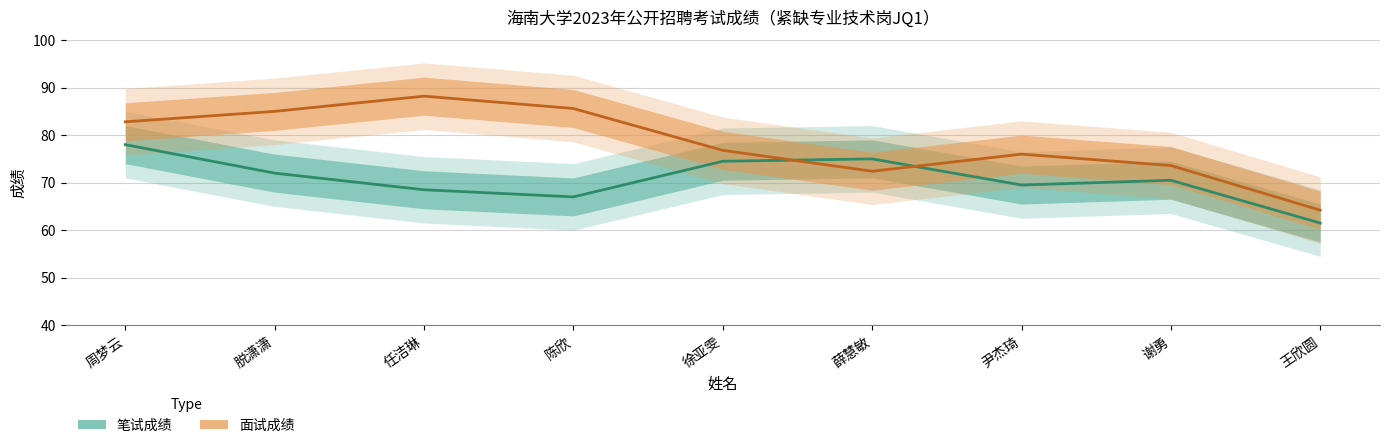

At which category is the sum across all series the highest?

周梦云